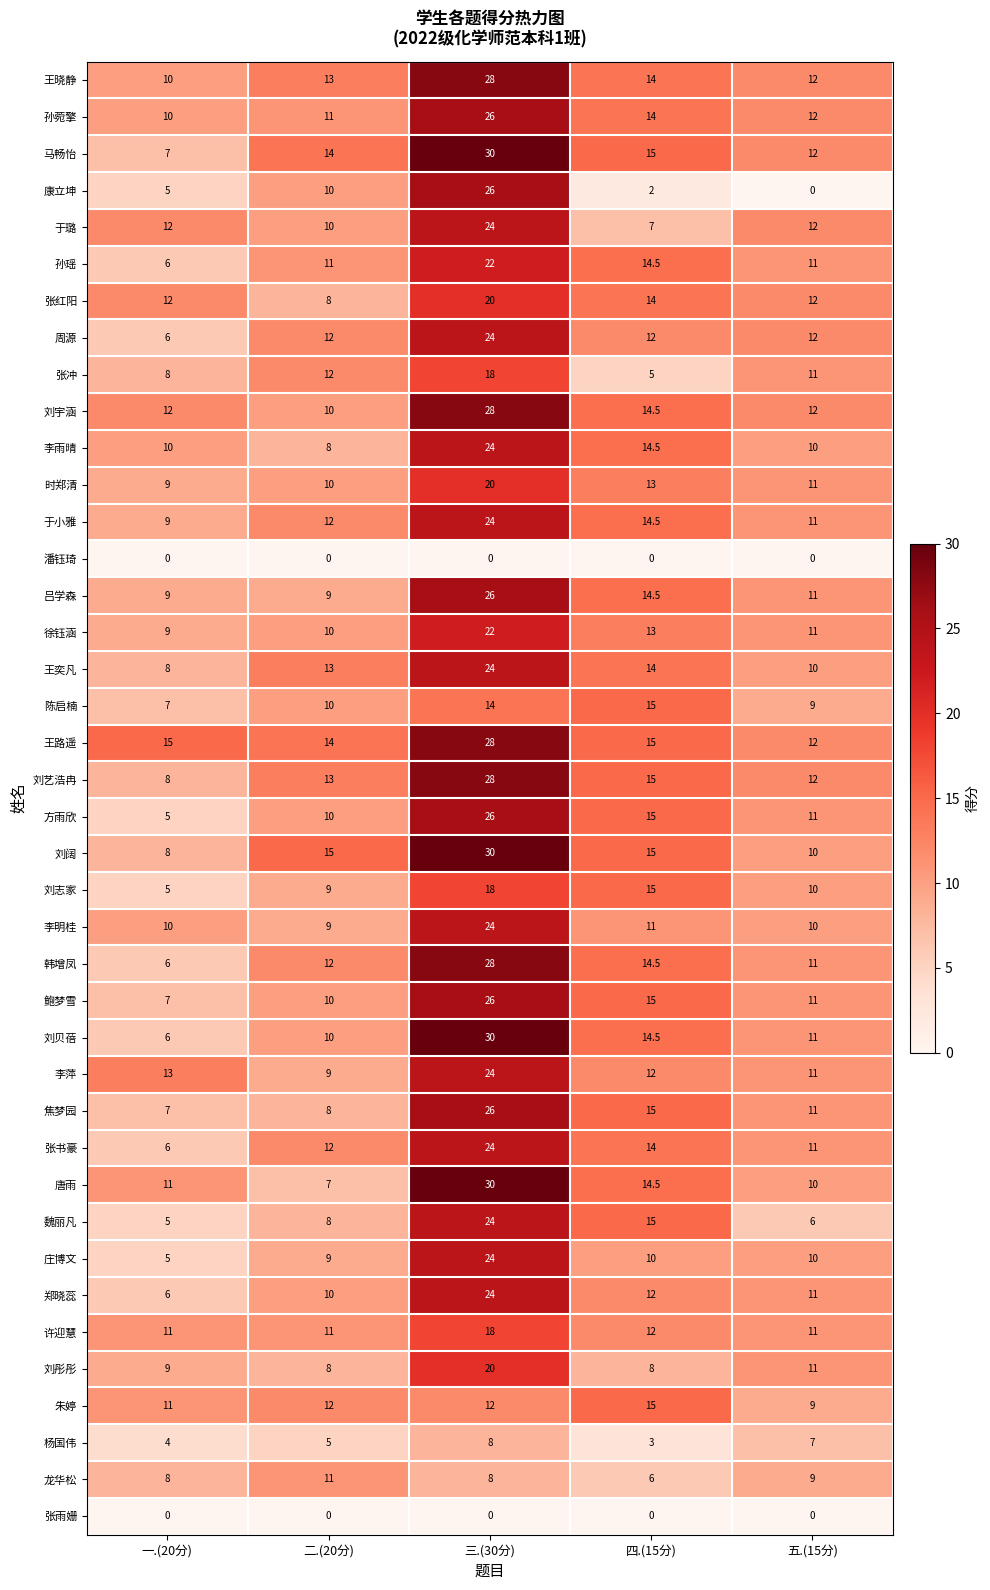

How many categories are shown in the chart?

5